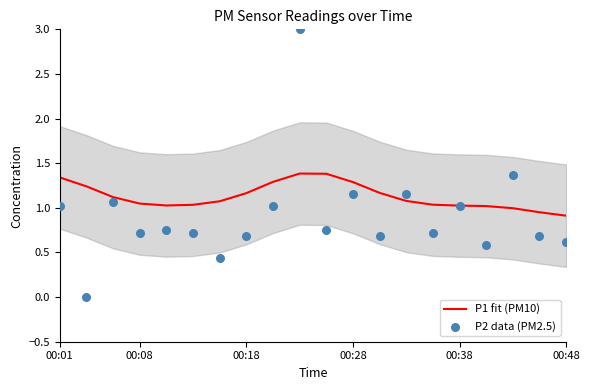

Which series has the largest total across all categories?

P1 fit (PM10)